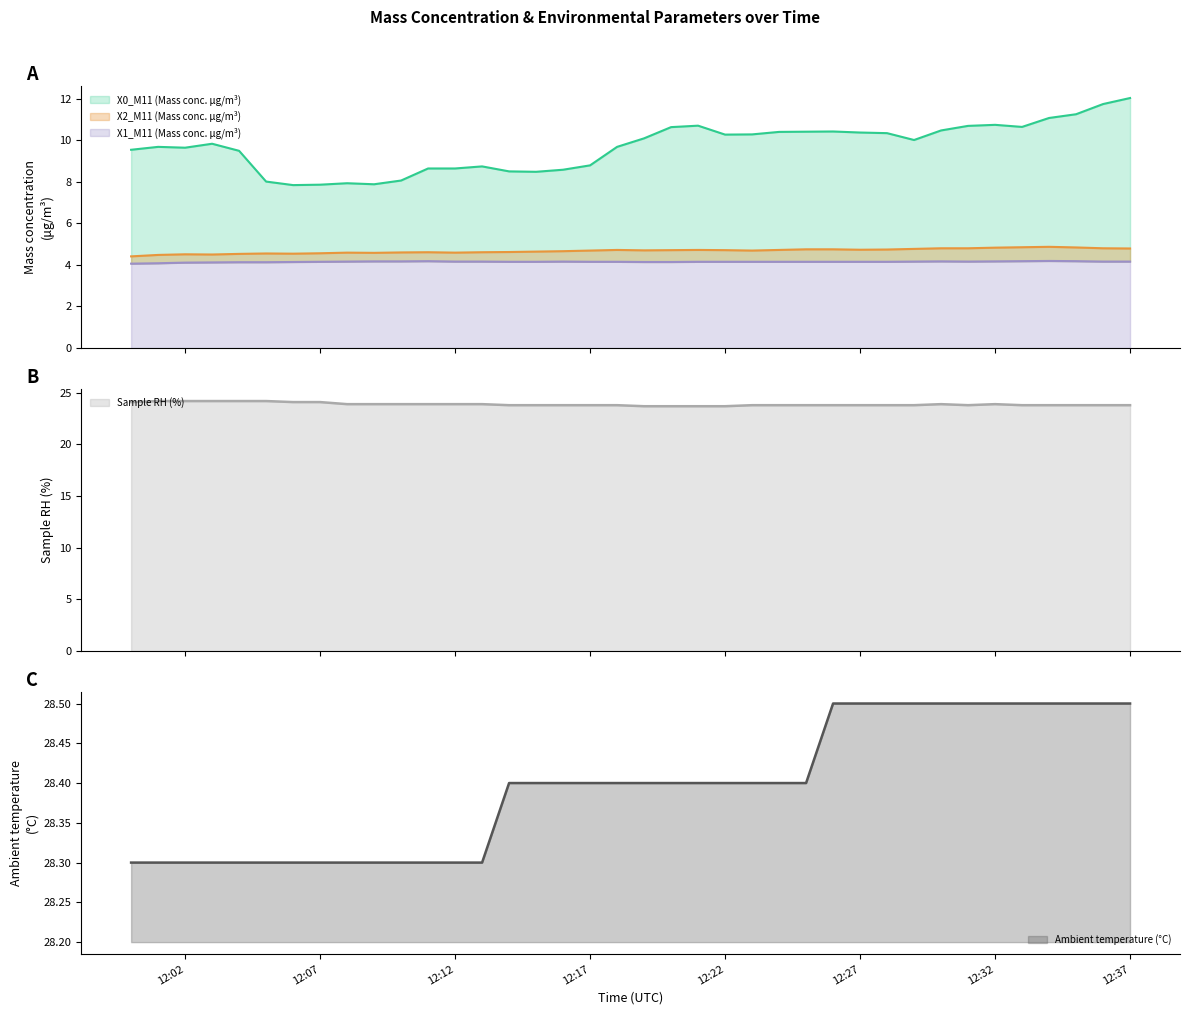

What is the difference between the second highest and minimum values in the Sample RH (%) series?

0.5